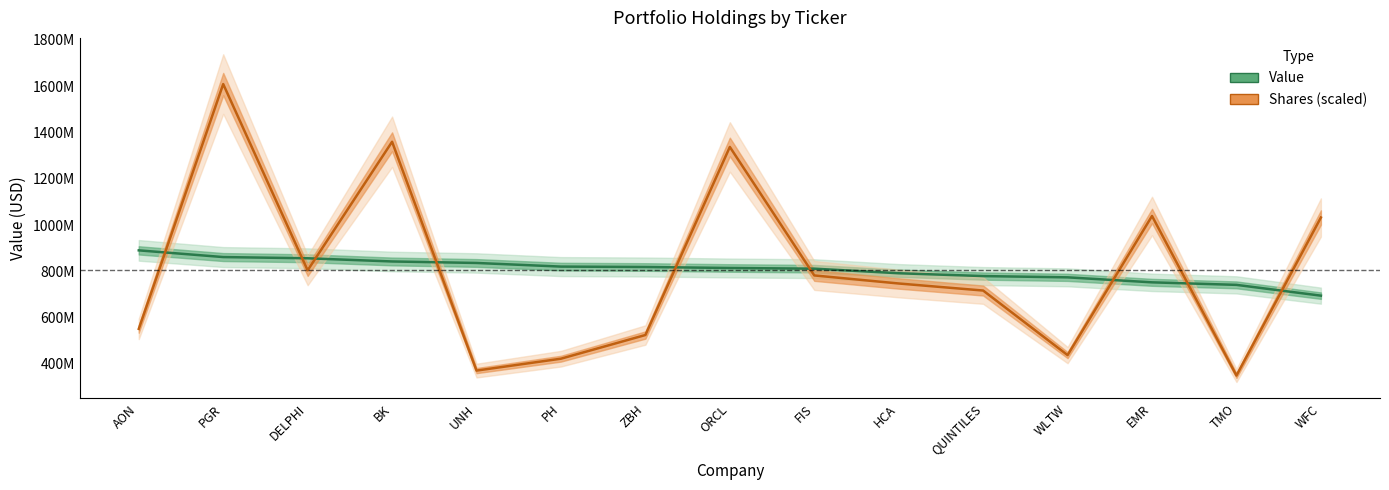

List the series in order of their overall mean, highest first.

Shares (scaled), Value (USD)